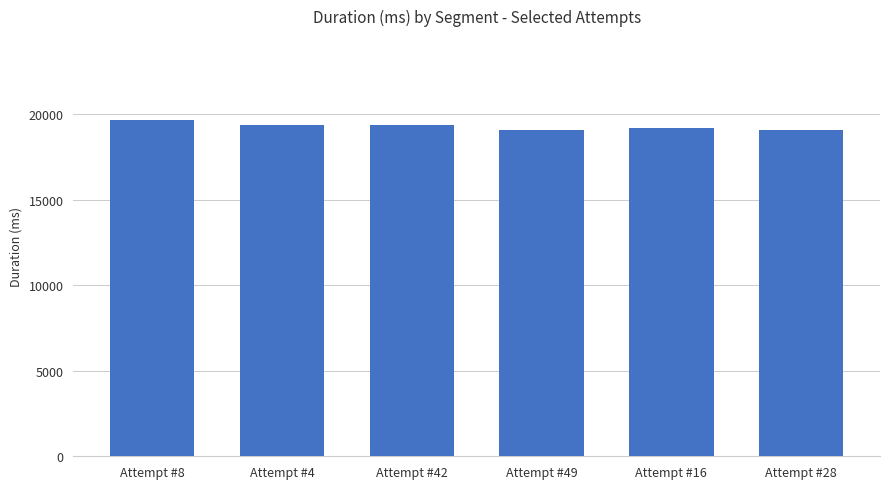

Is it true that the value at Attempt #42 is 6848?

False